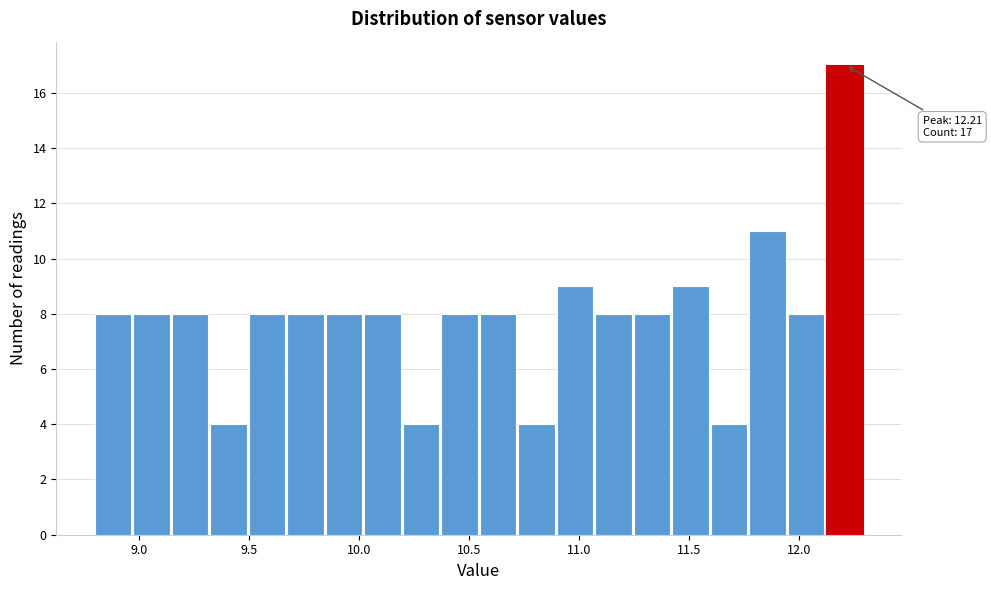

Read against the x-axis, roughly where is the centre of the tallest bar?

12.20